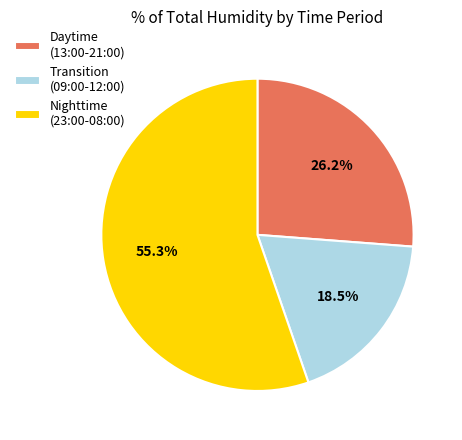

Which category has the smallest portion of the pie?

Transition (09:00-12:00)